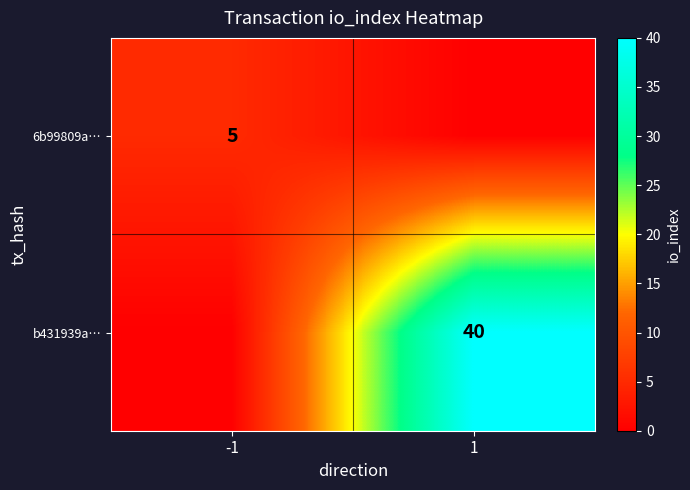

The value of b431939a… at 1 is 40. True or false?

True